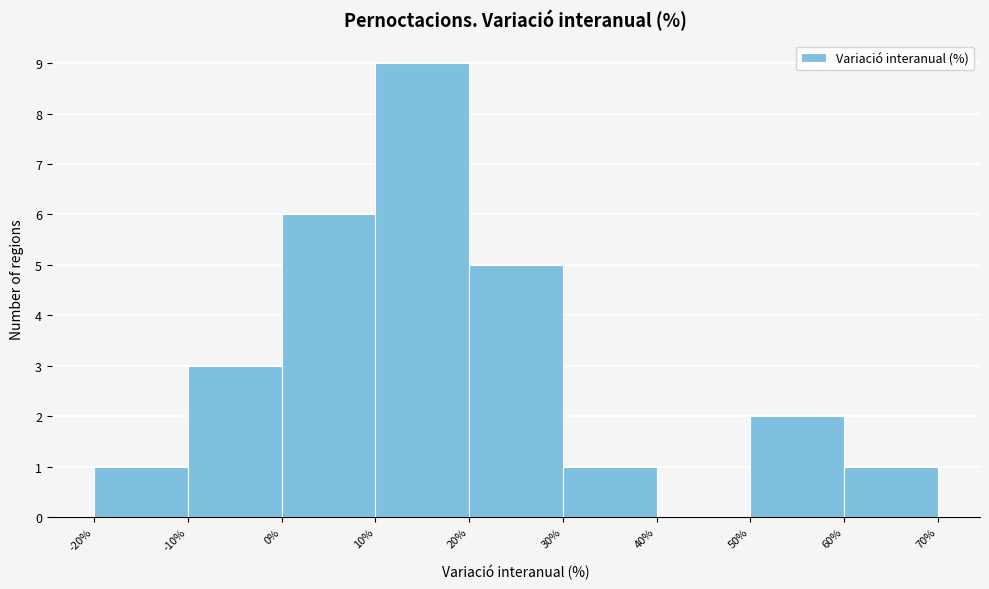

Reading left to right, list every bar in this chart as the range it spans on the x-axis followed by its height. The values are not printed on the chart, so give them approximately, as read against the axis.

-20% to -10%: 1
-10% to 0%: 3
0% to 10%: 6
10% to 20%: 9
20% to 30%: 5
30% to 40%: 1
40% to 50%: 0
50% to 60%: 2
60% to 70%: 1